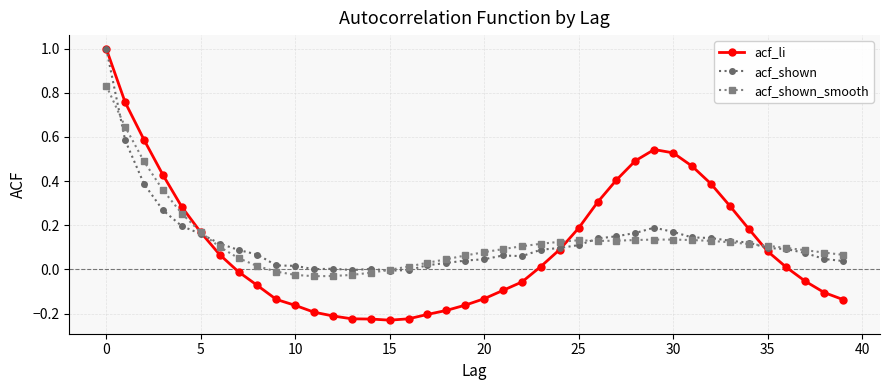

What is the greatest value displayed?

1.0